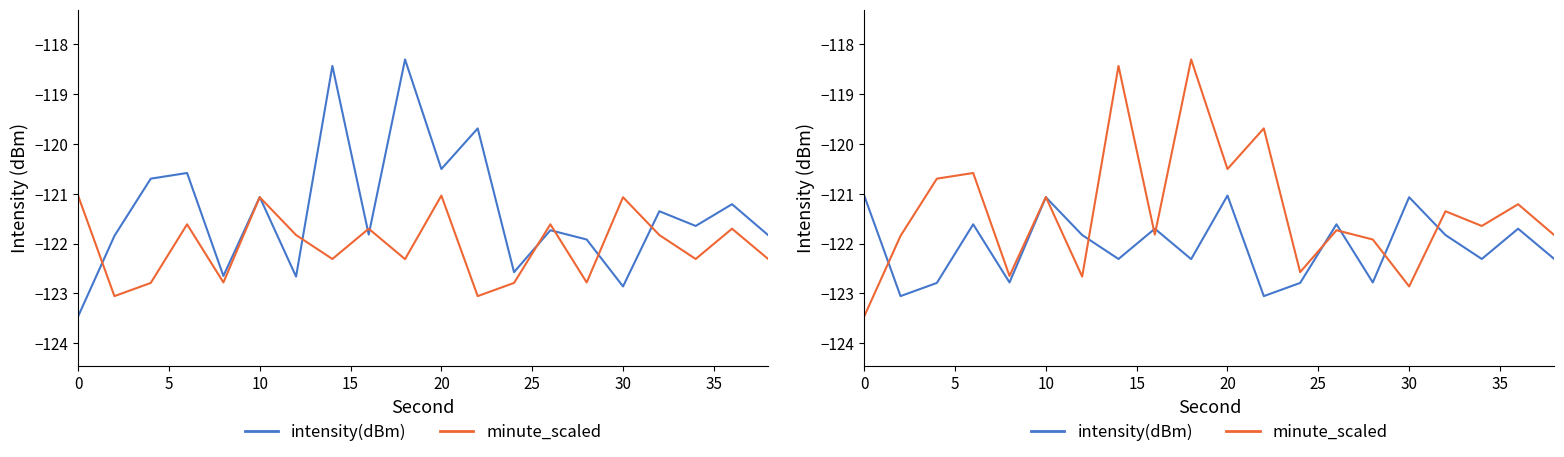

Which series has the largest total across all categories?

minute_scaled